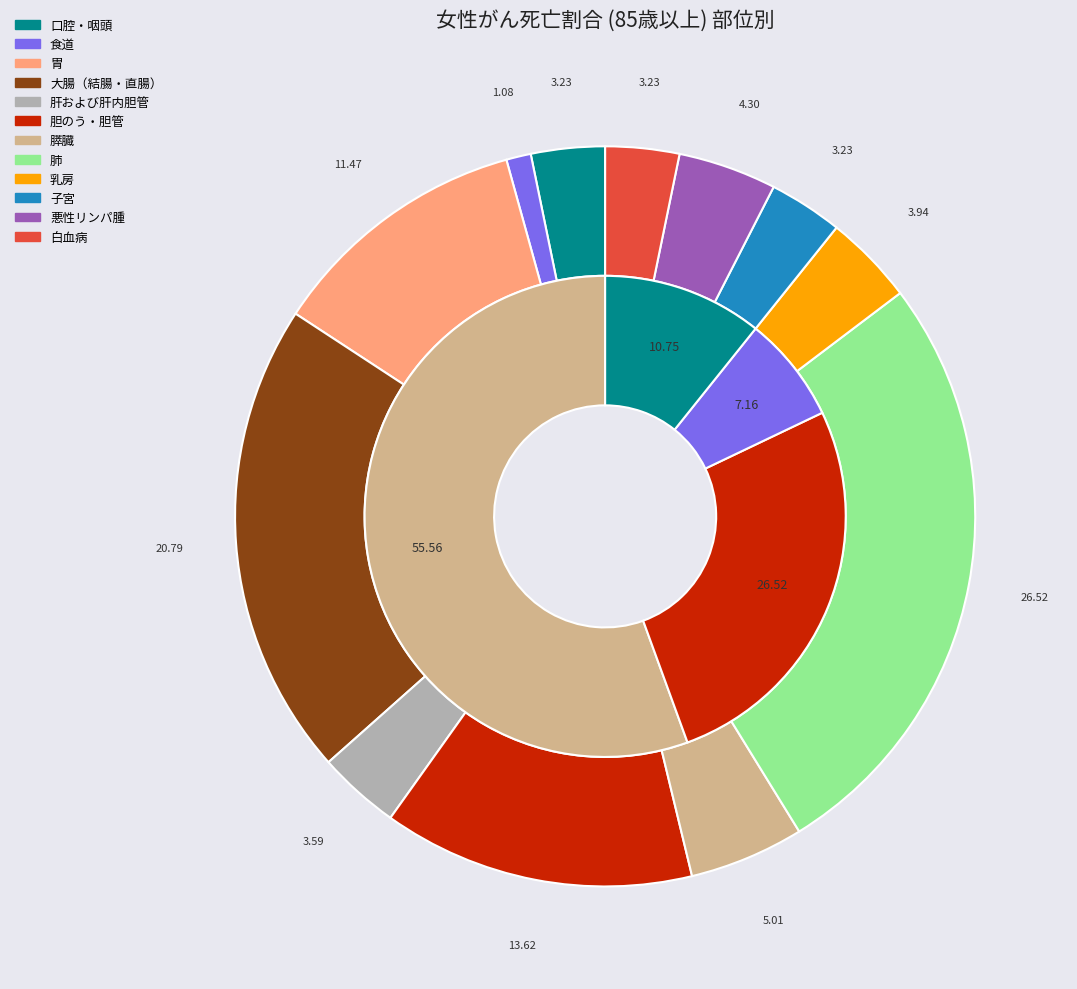

Does 子宮 represent more than half of the total?

No